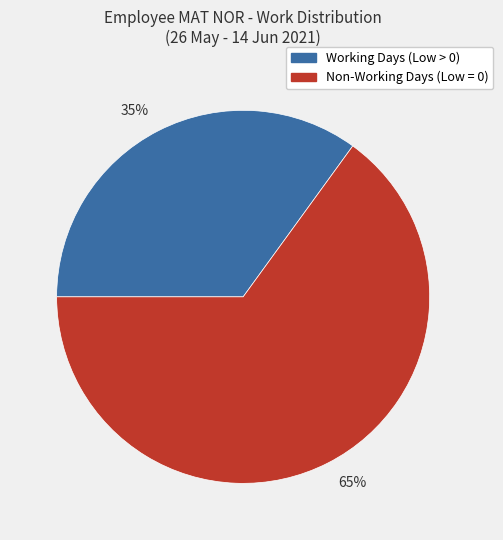

How many slices are in this pie chart?

2